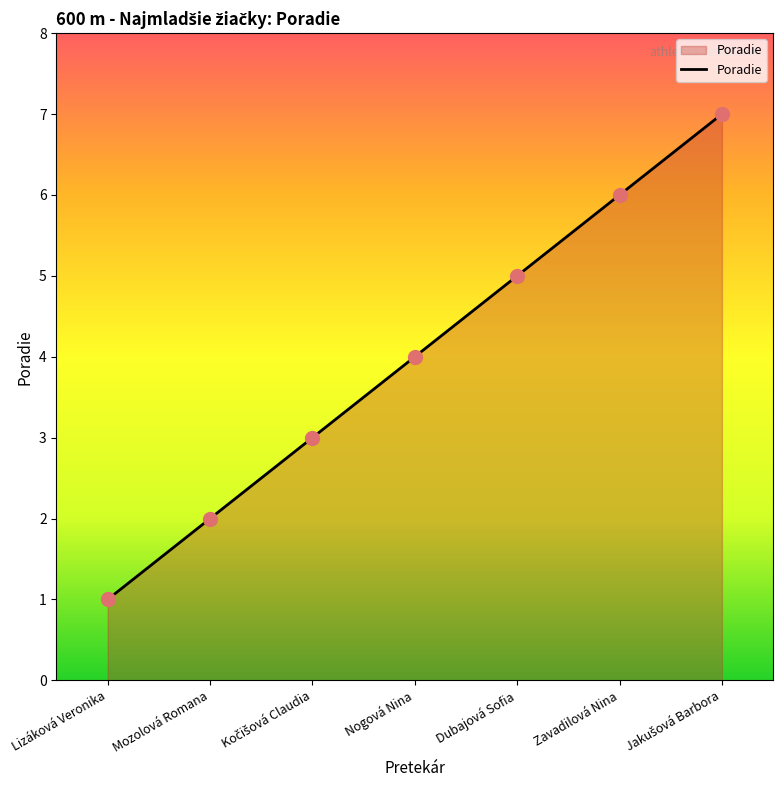

What is the change in value from Mozolová Romana to Zavadilová Nina?

+4